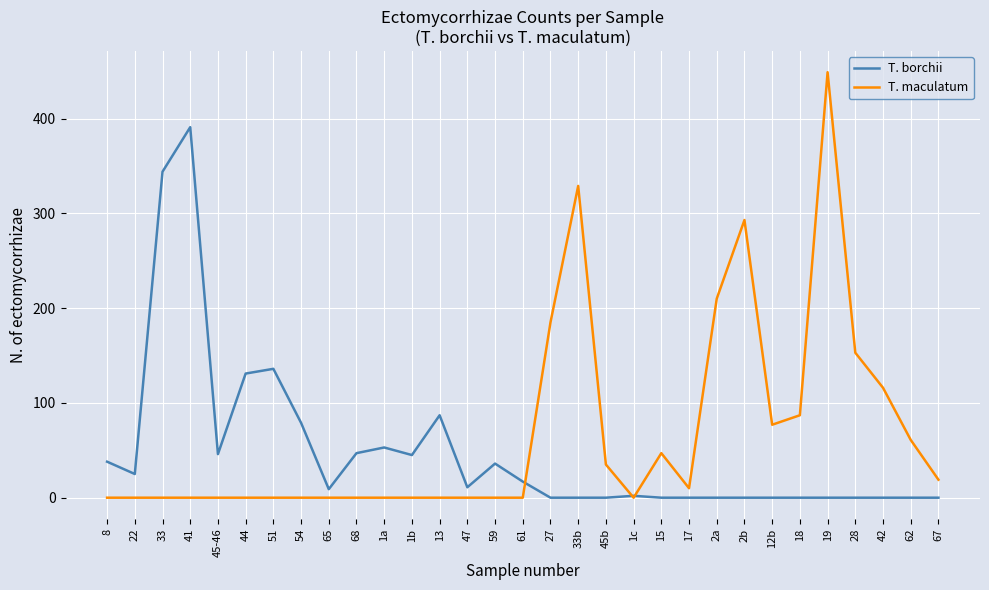

The value of T. borchii at 12b is 128. True or false?

False